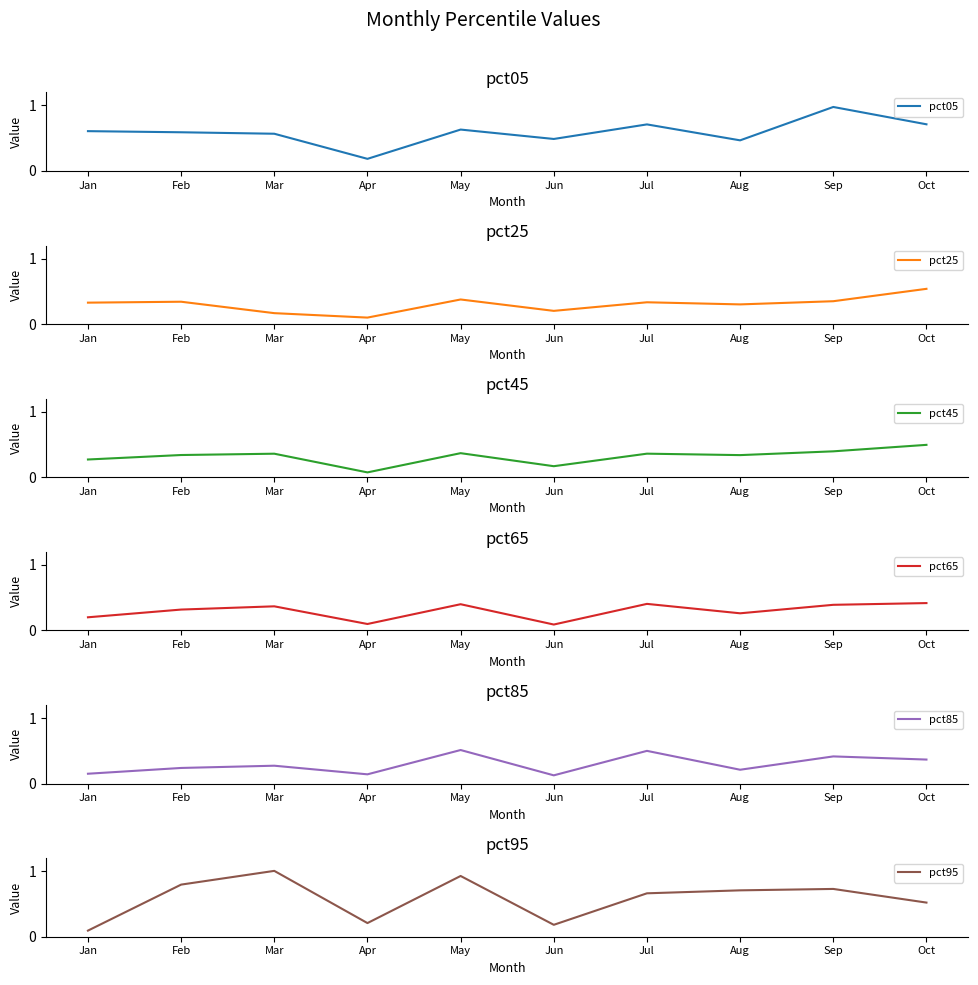

At how many categories does at least one series exceed 0?

10